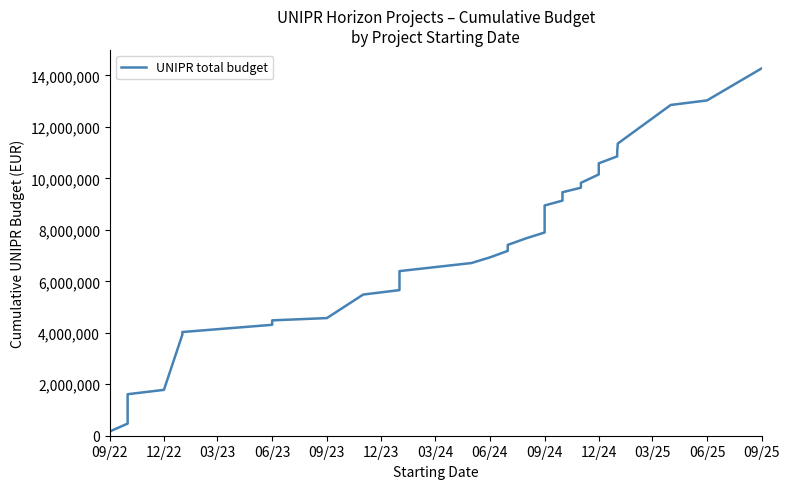

What is the minimum value shown in the chart?

166375.0